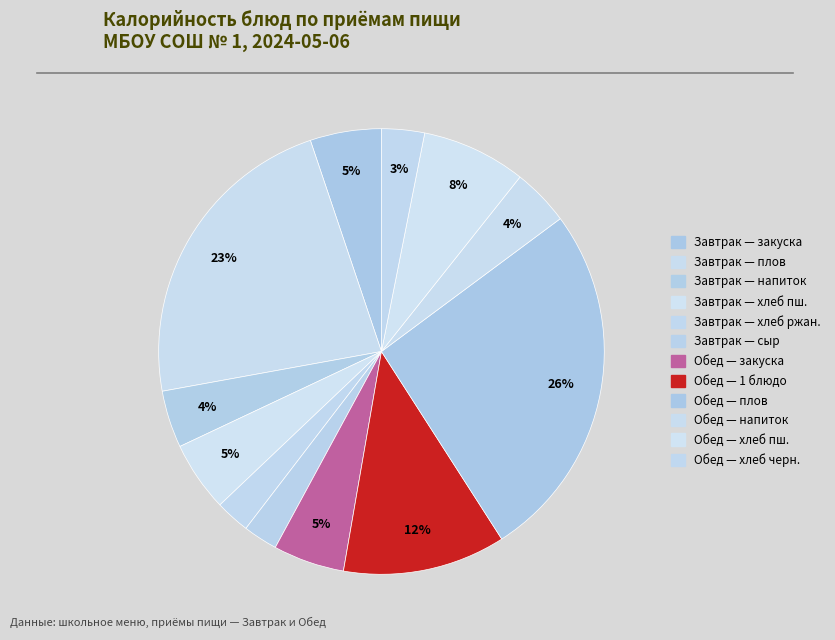

What is the smallest slice in the pie chart?

Хлеб ржаной (завтрак)